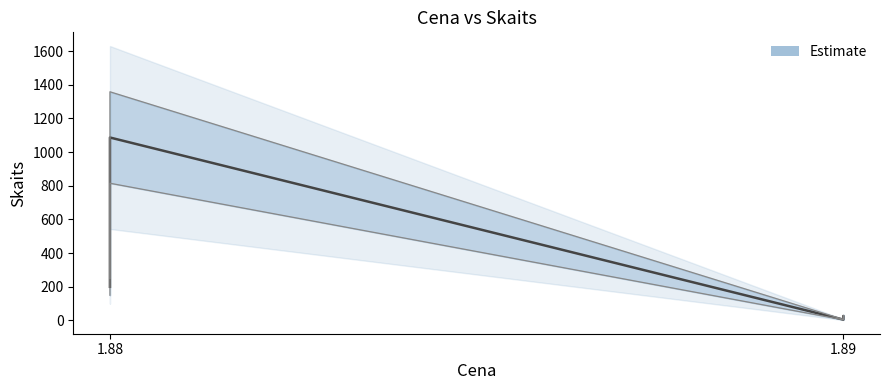

True or false: there are more than 0 points higher than both neighbors.

True